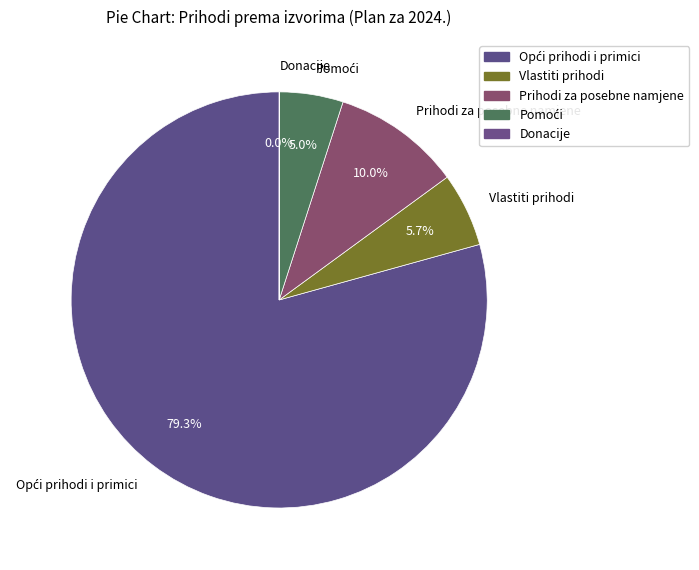

To the nearest percent, what is the average slice percentage?

20%